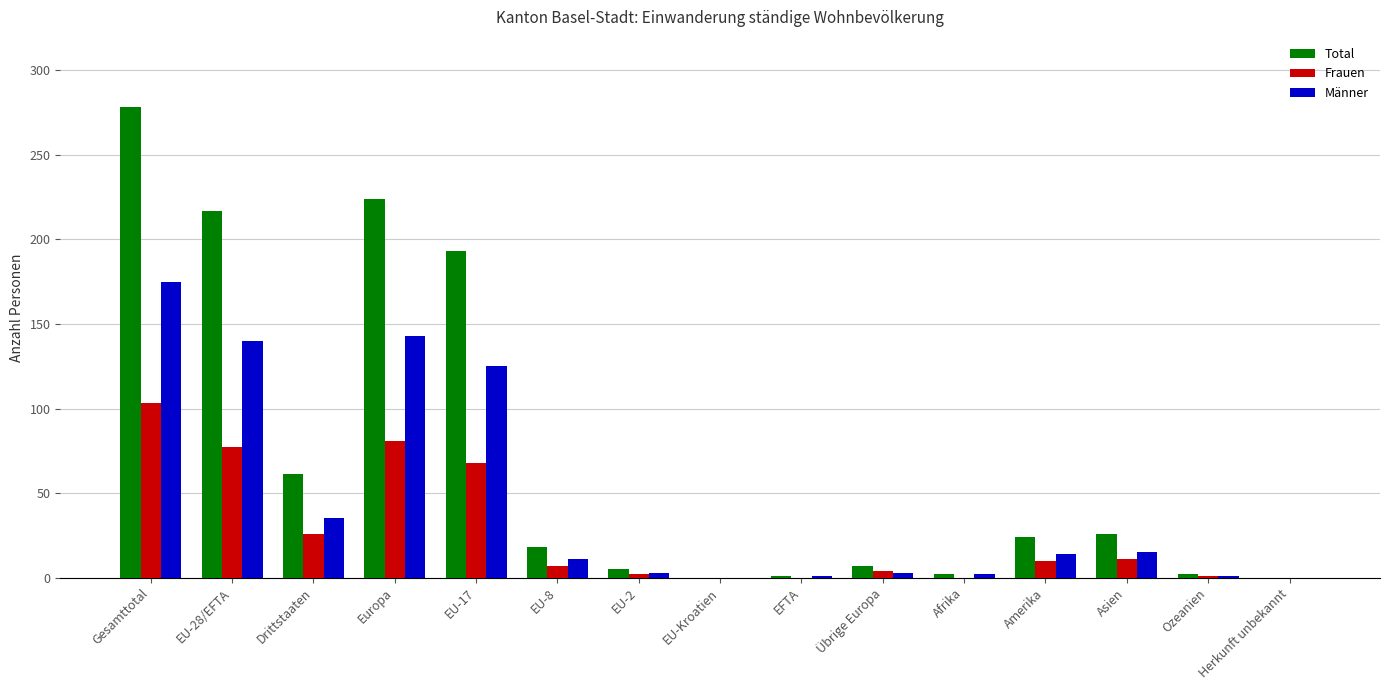

At which category is the sum across all series the highest?

Gesamttotal